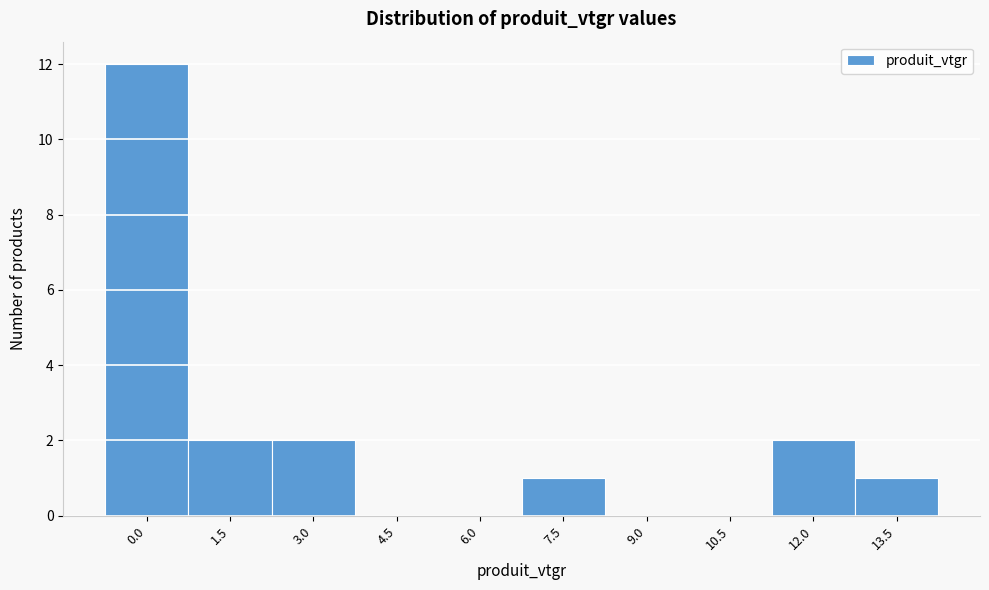

Reading right to left, list all the values displayed in this chart.

13.5=1	12.0=2	10.5=0	9.0=0	7.5=1	6.0=0	4.5=0	3.0=2	1.5=2	0.0=12